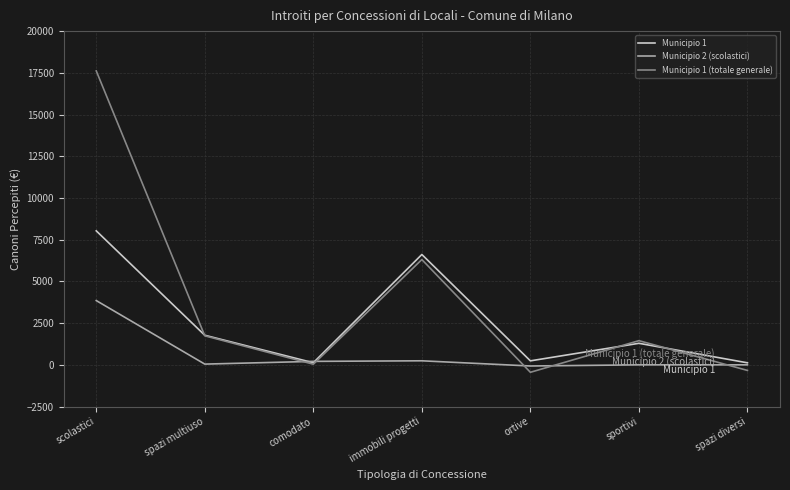

What is the total value across all series at ortive?

-275.9